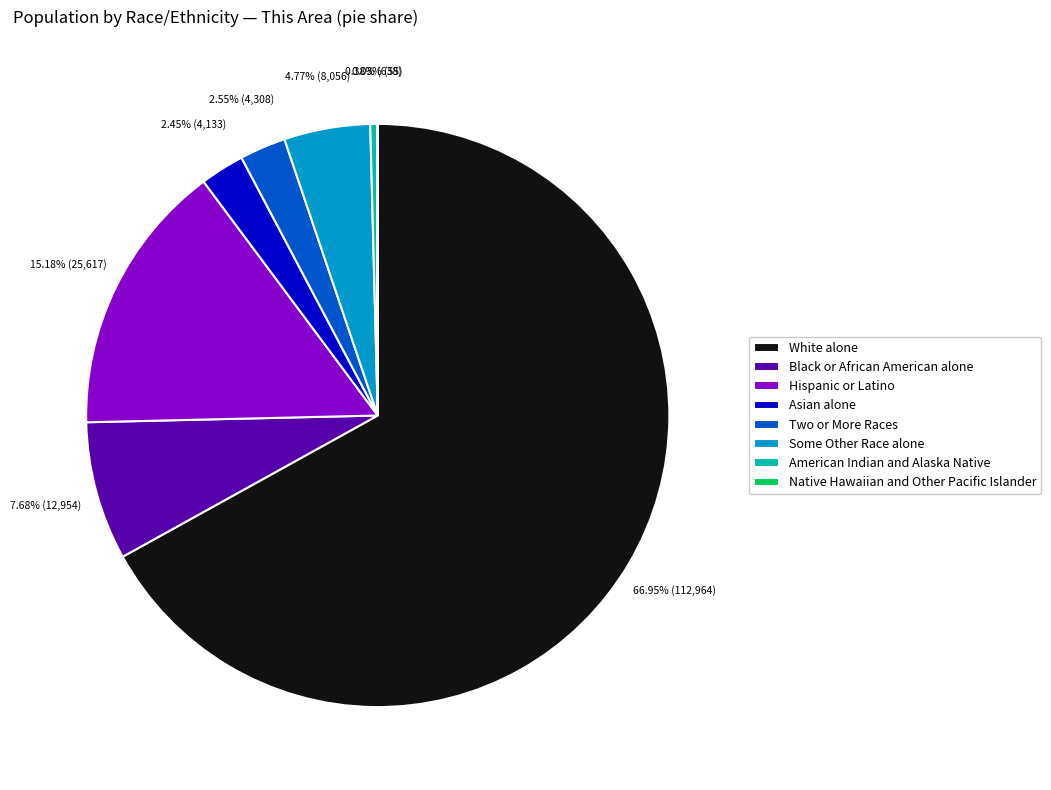

What is the ratio of the value at Hispanic or Latino to the value at Some Other Race alone?

3.2